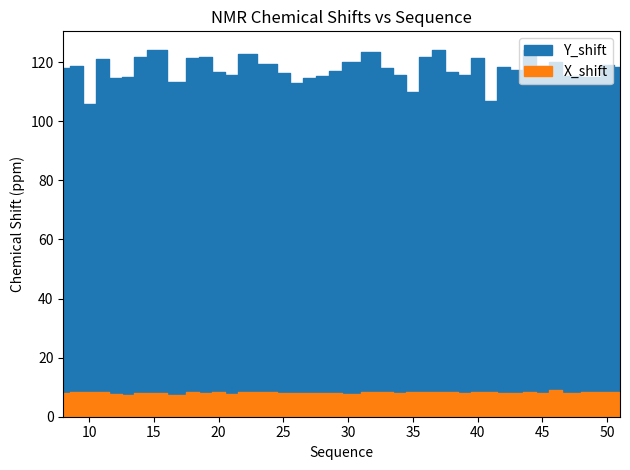

What is the average value of the Y_shift series?

117.7